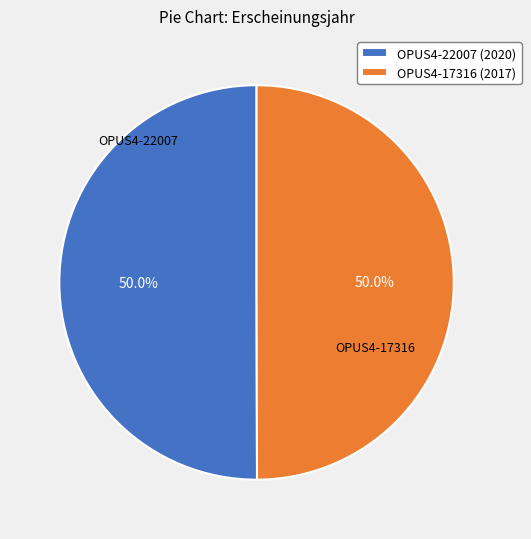

How many slices are in this pie chart?

2